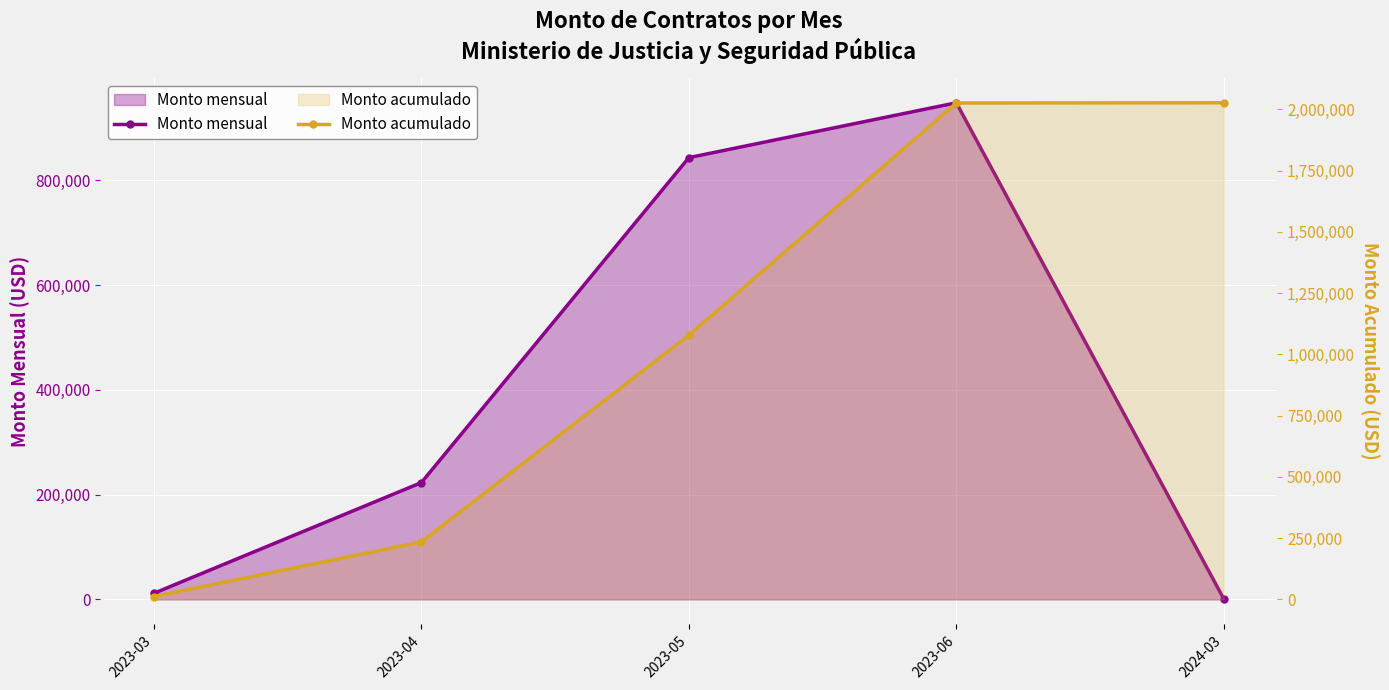

At which label does Monto acumulado first exceed 1078153?

2023-05